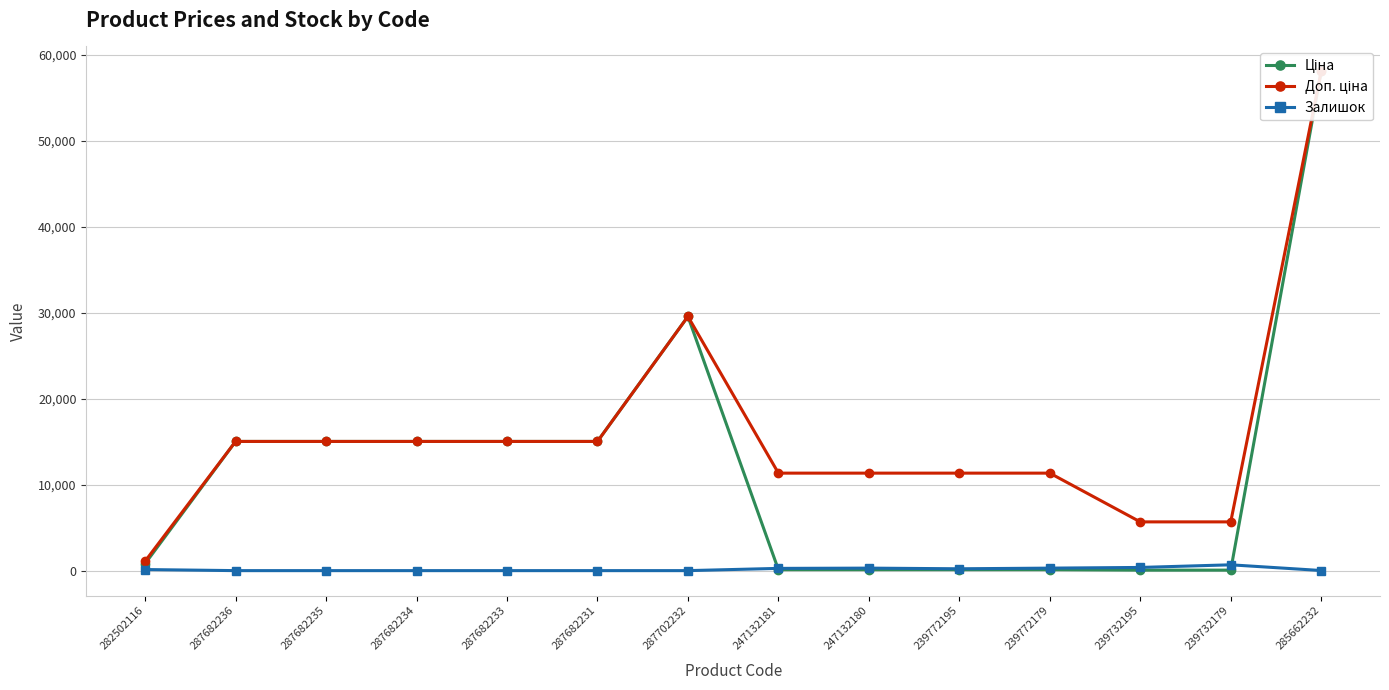

Reading left to right, transcribe all the data shown in this chart.

Ціна: 282502116=813.0	287682236=15019.2	287682235=15019.2	287682234=15019.2	287682233=15019.2	287682231=15019.2	287702232=29548.9	247132181=113.3	247132180=113.3	239772195=113.3	239772179=113.3	239732195=56.7	239732179=56.7	285662232=58037.0
Доп. ціна: 282502116=1101.8	287682236=15019.2	287682235=15019.2	287682234=15019.2	287682233=15019.2	287682231=15019.2	287702232=29548.9	247132181=11334.0	247132180=11334.0	239772195=11334.0	239772179=11334.0	239732195=5667.0	239732179=5667.0	285662232=58037.0
Залишок: 282502116=125.0	287682236=0.0	287682235=0.0	287682234=0.0	287682233=0.0	287682231=0.0	287702232=0.0	247132181=260.0	247132180=290.0	239772195=215.0	239772179=290.0	239732195=370.0	239732179=676.0	285662232=12.0